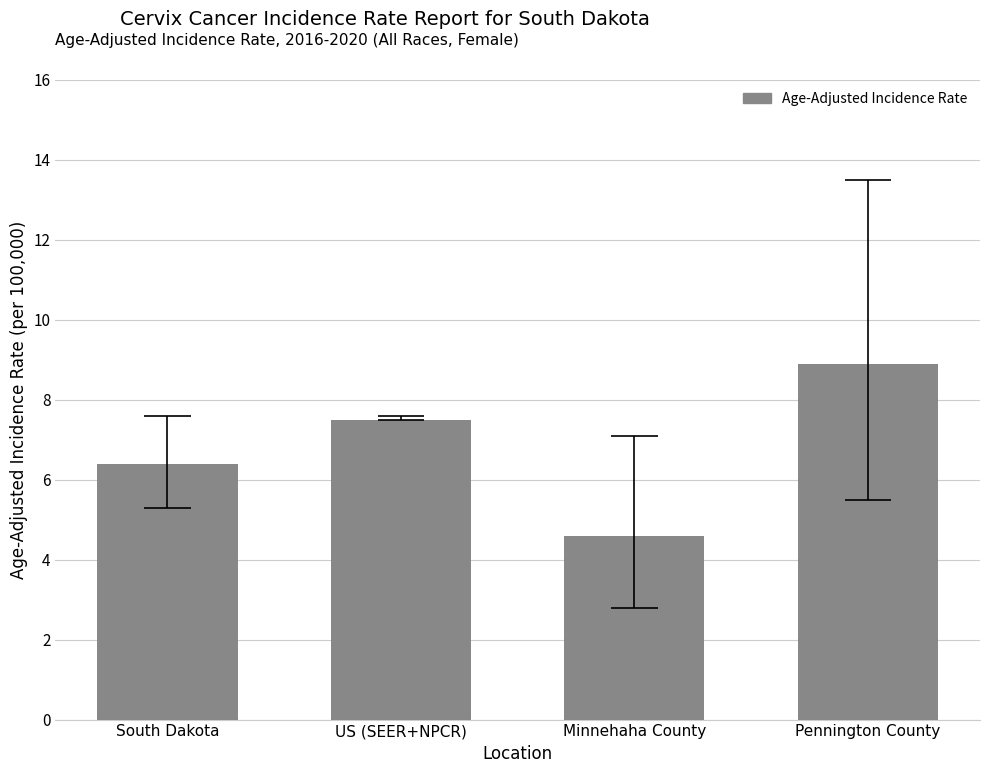

How many data points are above 7?

2